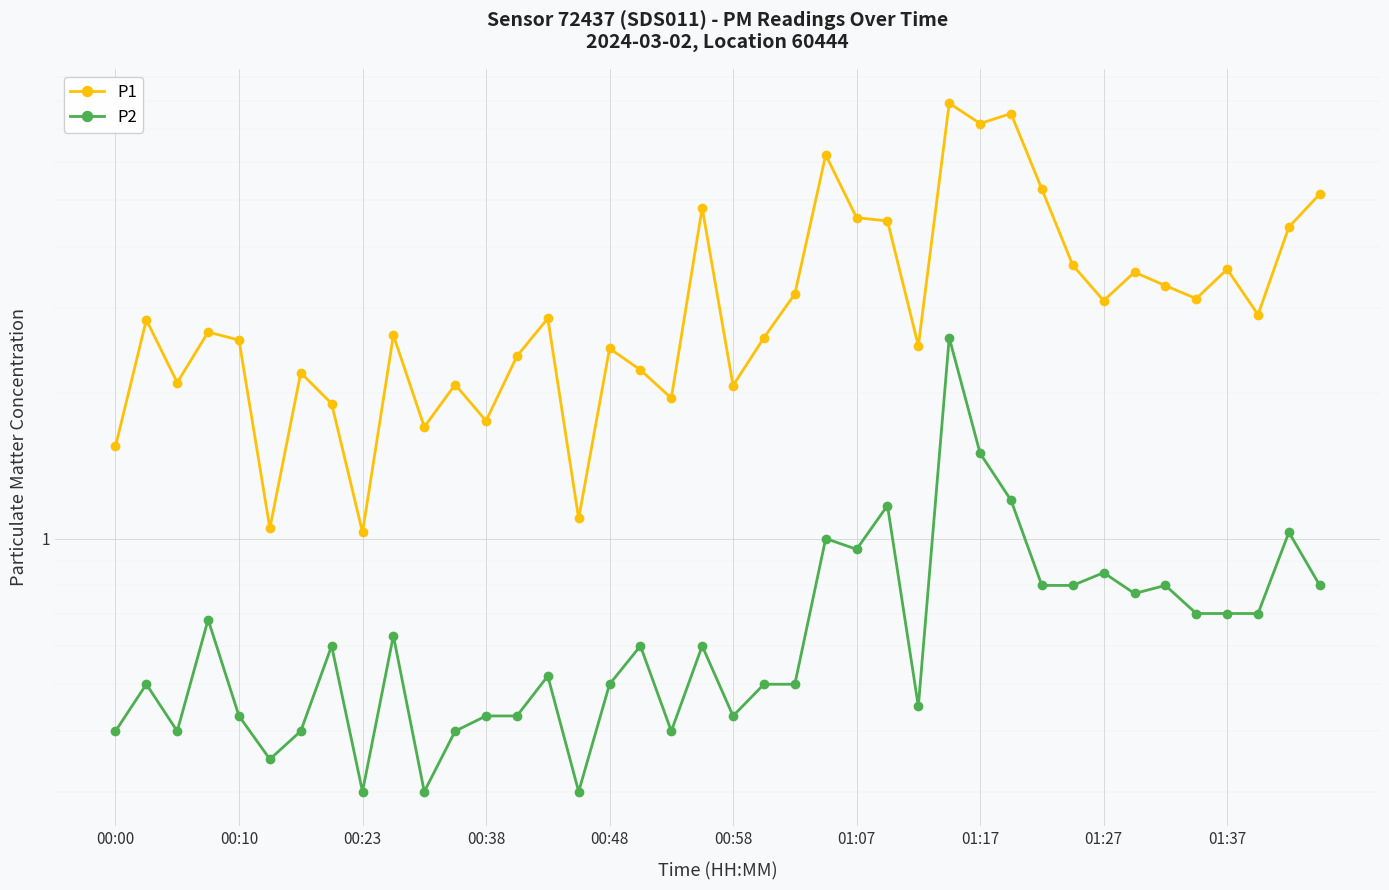

At which category is the sum across all series the highest?

27